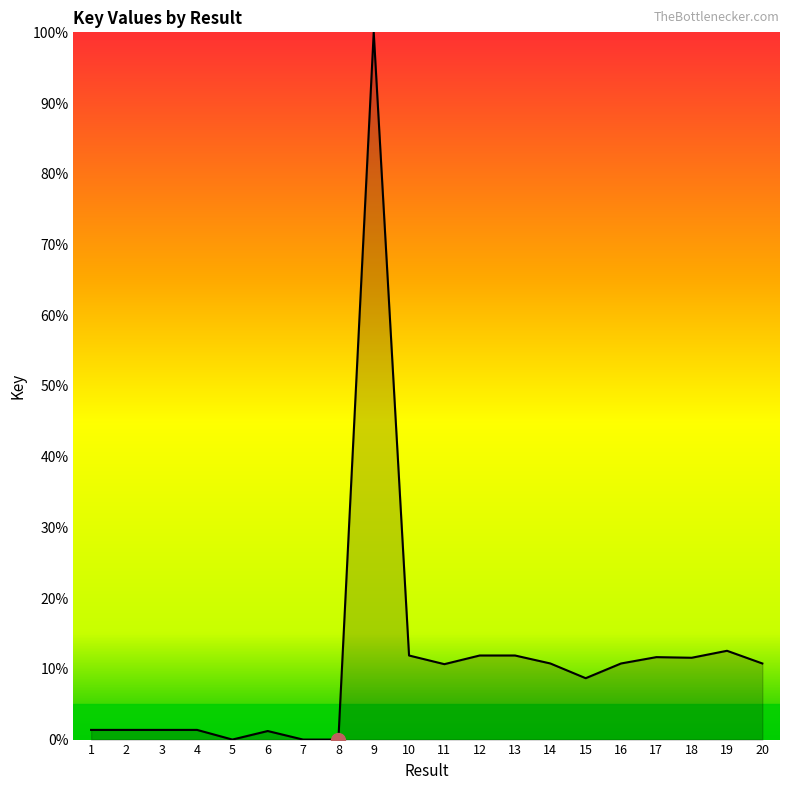

What is the greatest value displayed?

100.0